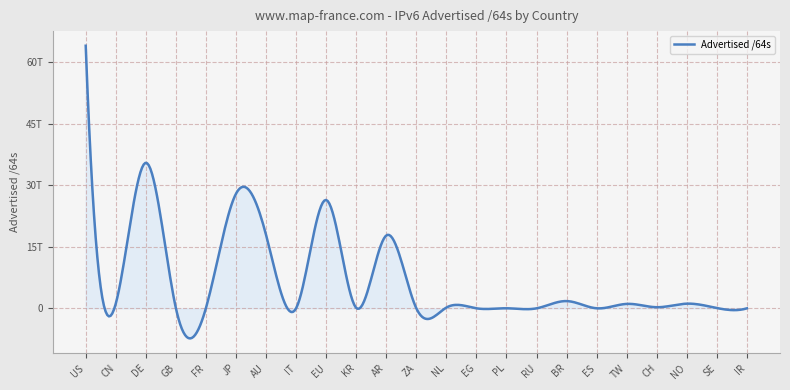

Does the chart display data point markers on the line(s)?

No